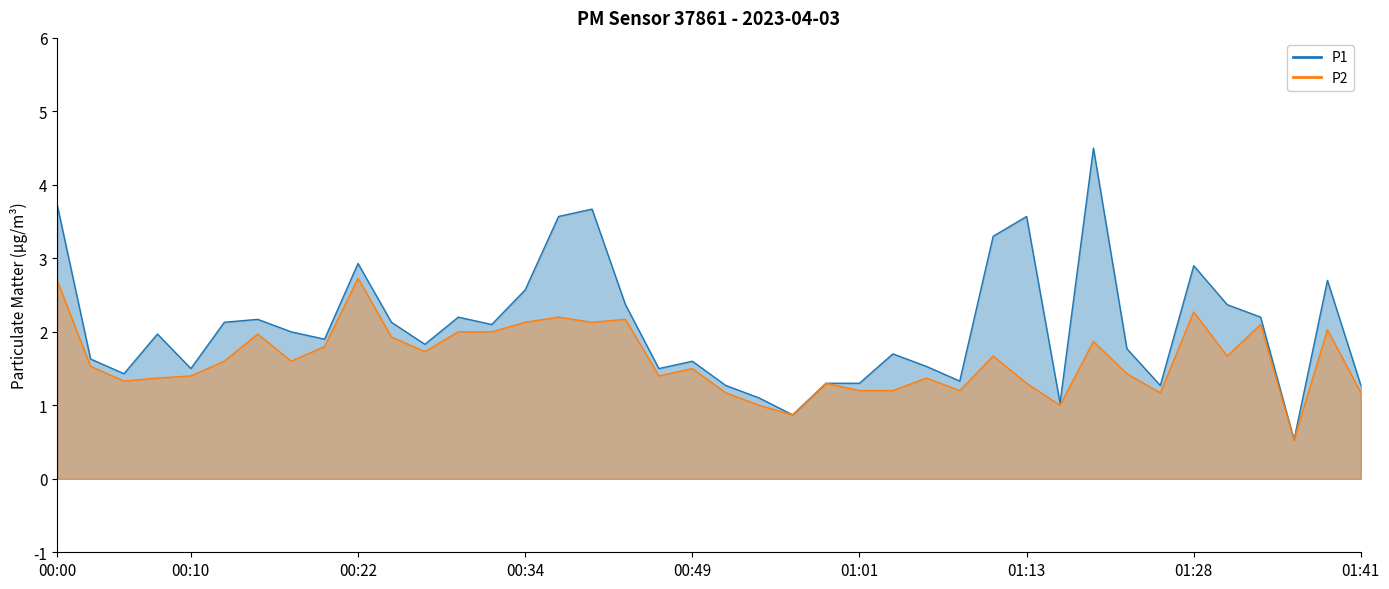

Where is the first local minimum for P1?

00:05